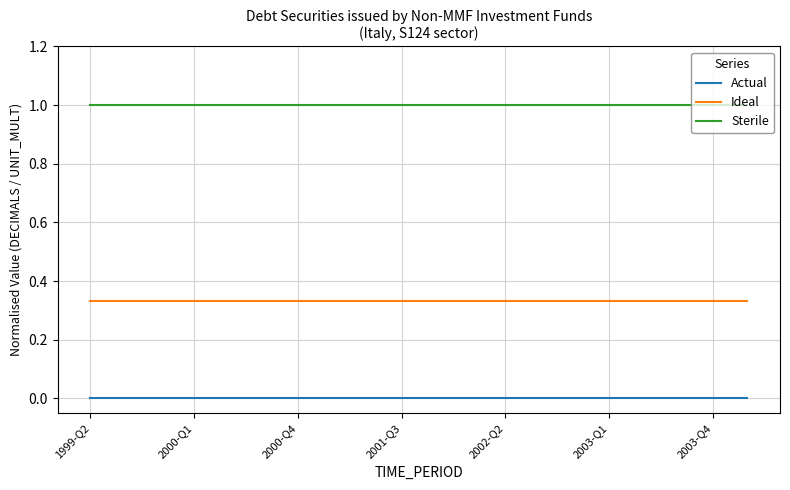

Rank the series by their maximum value, from highest to lowest.

Sterile, Ideal, Actual